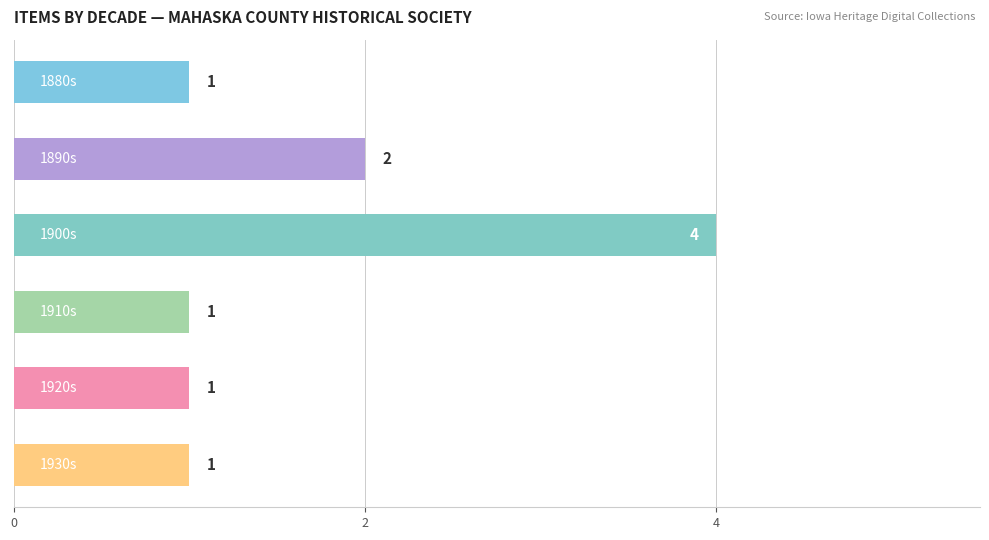

What is the difference between the maximum and minimum values?

3